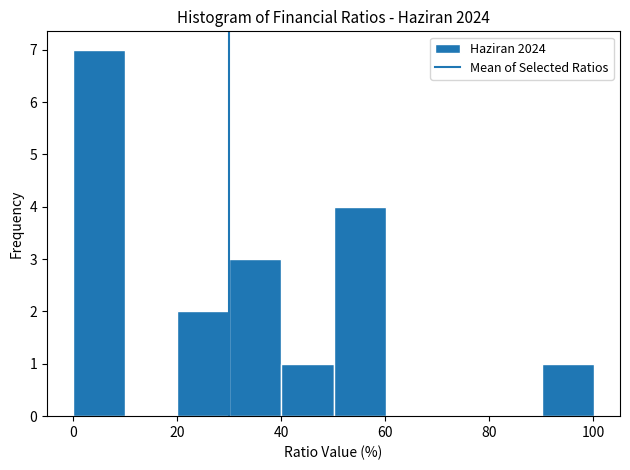

What is the height of the bar covering 30 to 40 on the x-axis? Neither the bar edges nor the heights are printed on the chart, so give them approximately, as read against the axes.

3